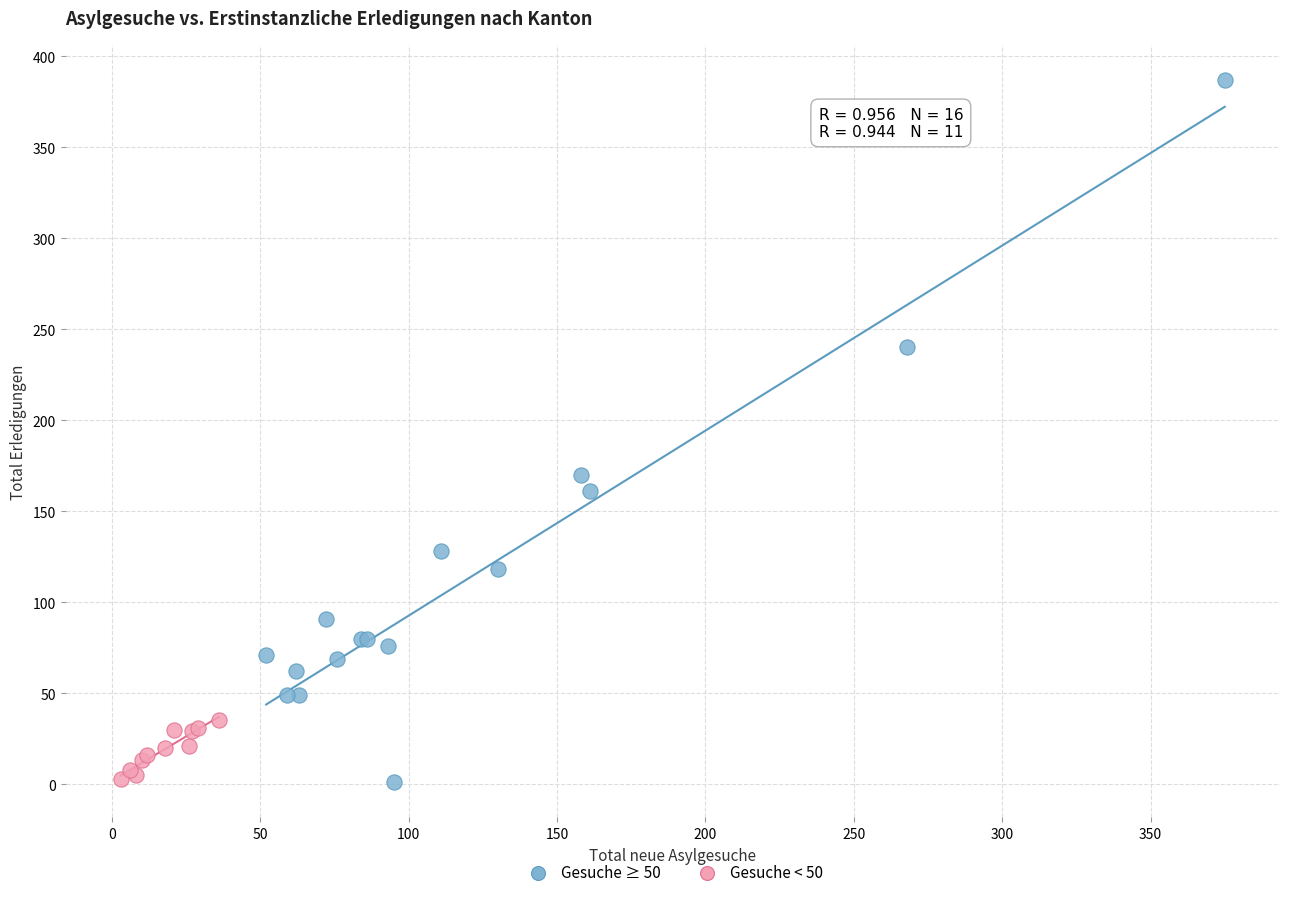

Which series has the widest spread of Y values?

Gesuche ≥ 50